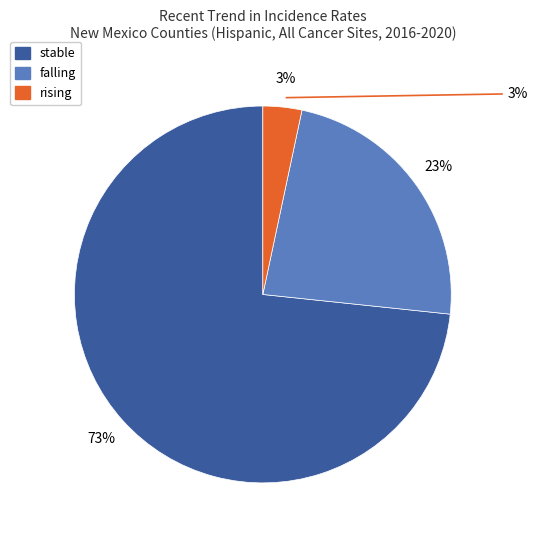

What is the ratio of the value at stable to the value at falling?

3.1